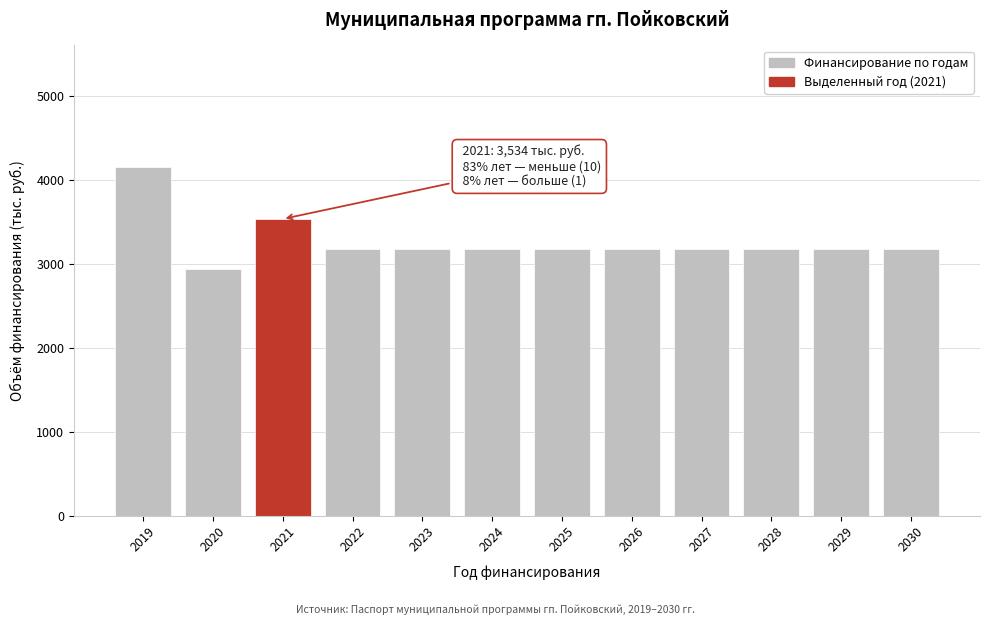

Reading left to right, extract all data points from this chart.

2019=4150.1	2020=2934.4	2021=3534.4	2022=3175.0	2023=3175.0	2024=3175.0	2025=3175.0	2026=3175.0	2027=3175.0	2028=3175.0	2029=3175.0	2030=3175.0